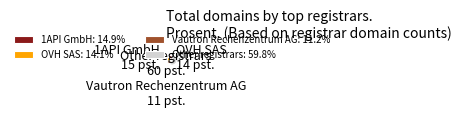

Is the sum of Other registrars and OVH SAS greater than half?

Yes